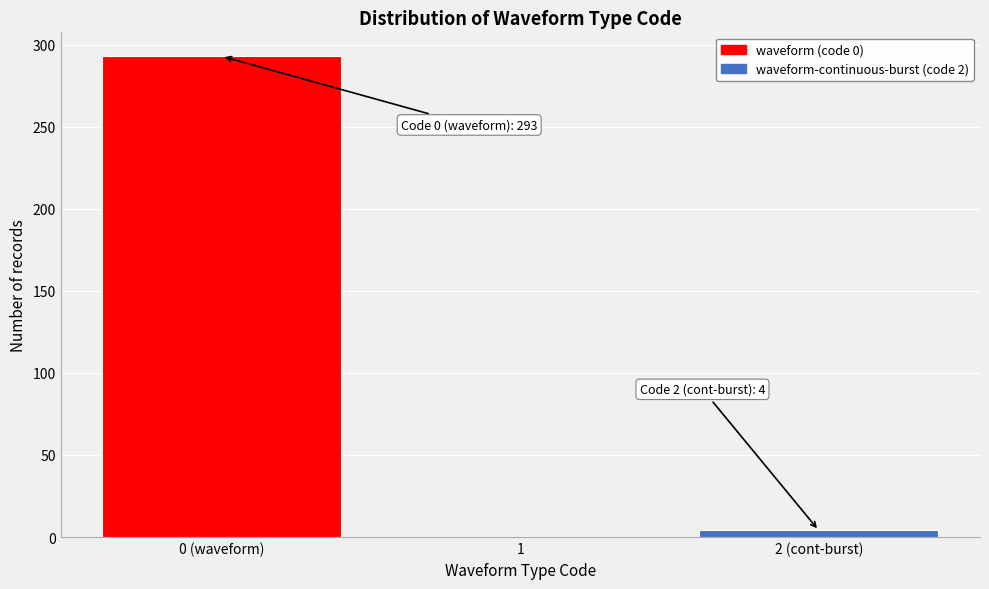

Reading left to right, what are all the values shown in this chart?

0 (waveform)=293	1=0	2 (cont-burst)=4